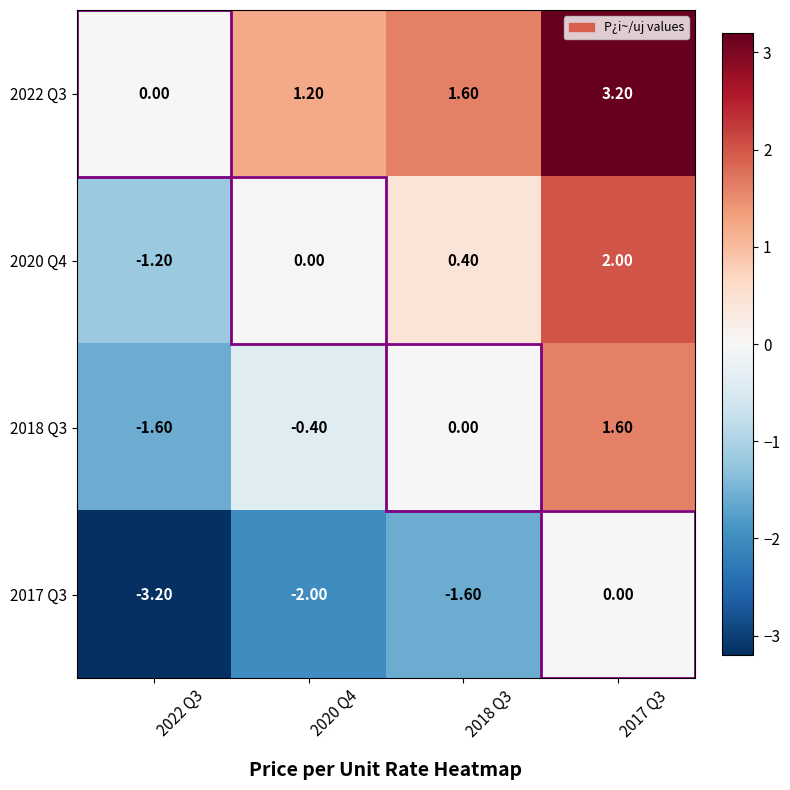

What is the difference between the second highest and minimum values in the 2020 Q4 series?

1.6